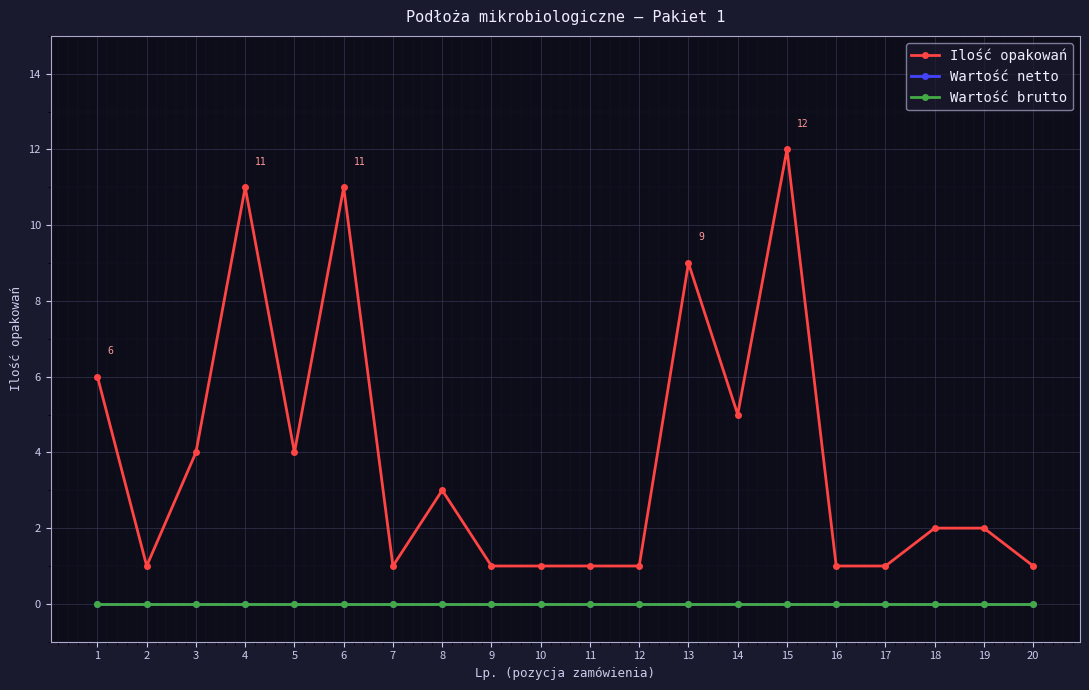

Rank the series by their maximum value, from highest to lowest.

Ilość opakowań, Wartość netto, Wartość brutto